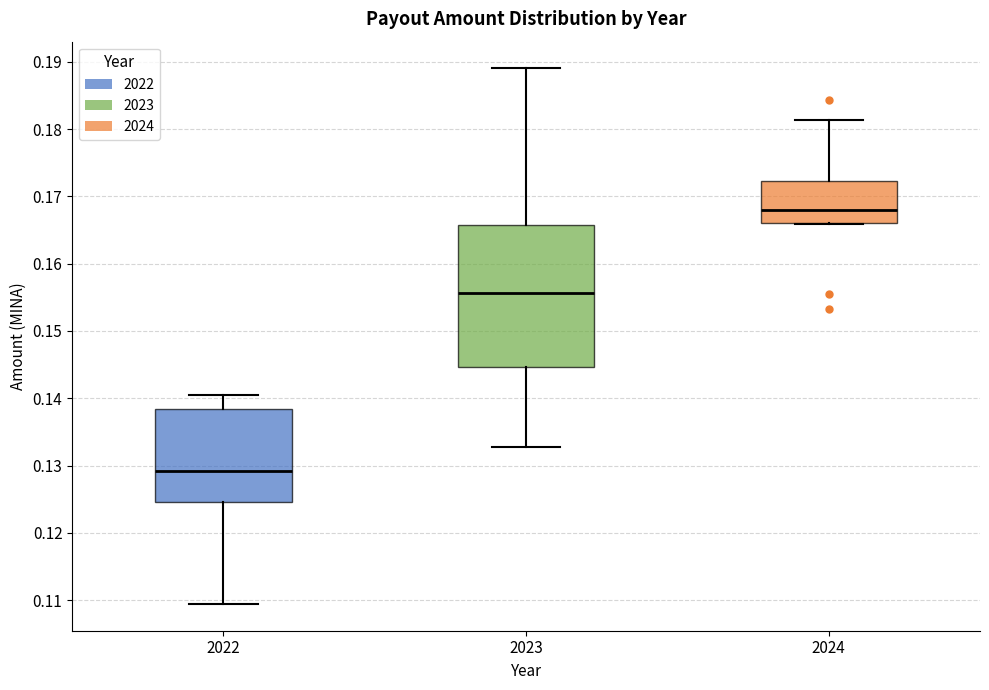

Where is the lower edge of the box at x = 2024 on the y-axis? The values are not printed on the chart, so give them approximately, as read against the axis.

0.166